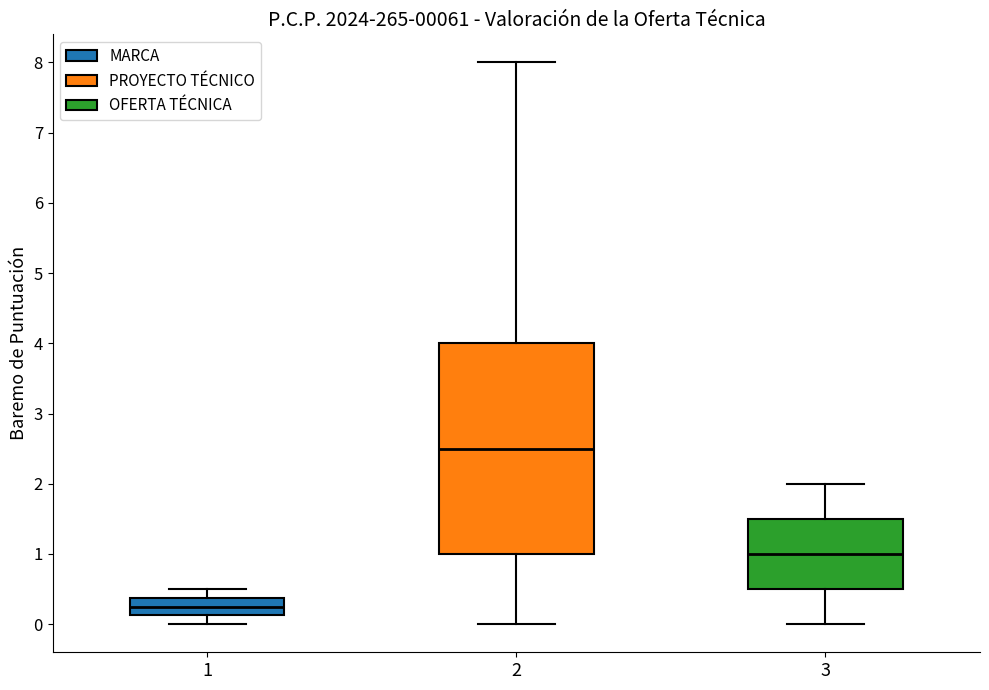

Reading left to right, read every box against the y-axis: the position of its median line, the range the box covers, and the ends of its whiskers. The values are not printed on the chart, so give them approximately, as read against the axis.

1: median 0.3, box 0.1 to 0.4, whiskers 0.0 to 0.5
2: median 2.5, box 1.0 to 4.0, whiskers 0.0 to 8.0
3: median 1.0, box 0.5 to 1.5, whiskers 0.0 to 2.0